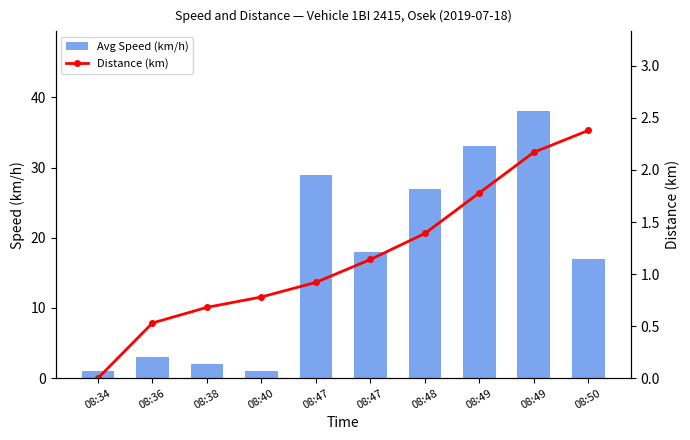

Reading left to right, list all the values displayed in this chart.

Avg Speed (km/h): 1.0	3.0	2.0	1.0	29.0	18.0	27.0	33.0	38.0	17.0
Distance (km): 0.0	0.5	0.7	0.8	0.9	1.1	1.4	1.8	2.2	2.4